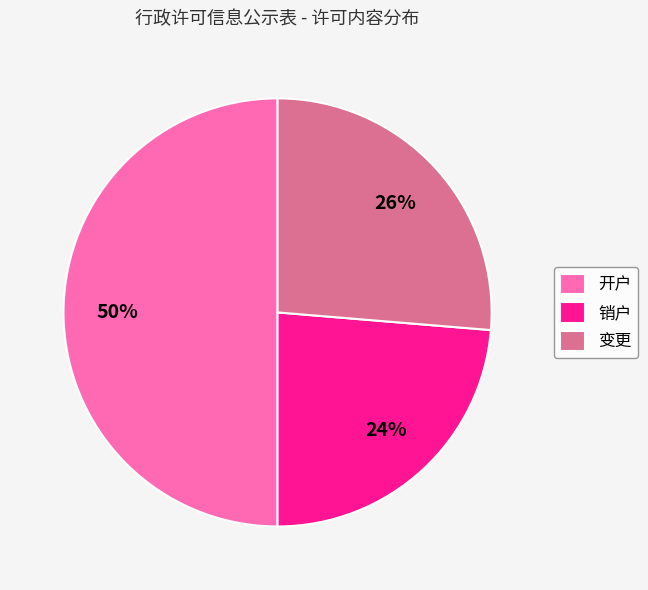

Does 销户 account for over 50% of the chart?

No